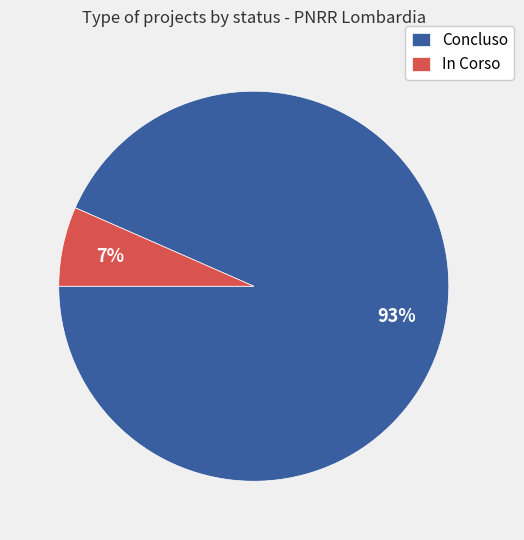

Is it true that In Corso is 17% of the pie?

False